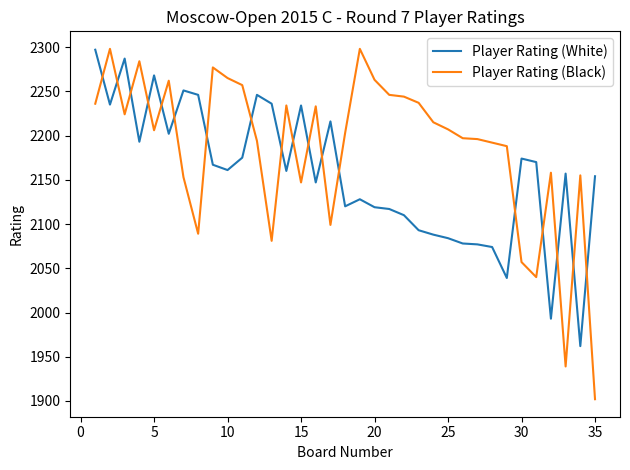

In Player Rating (Black), how many points are lower than both neighbors (excluding endpoints)?

8